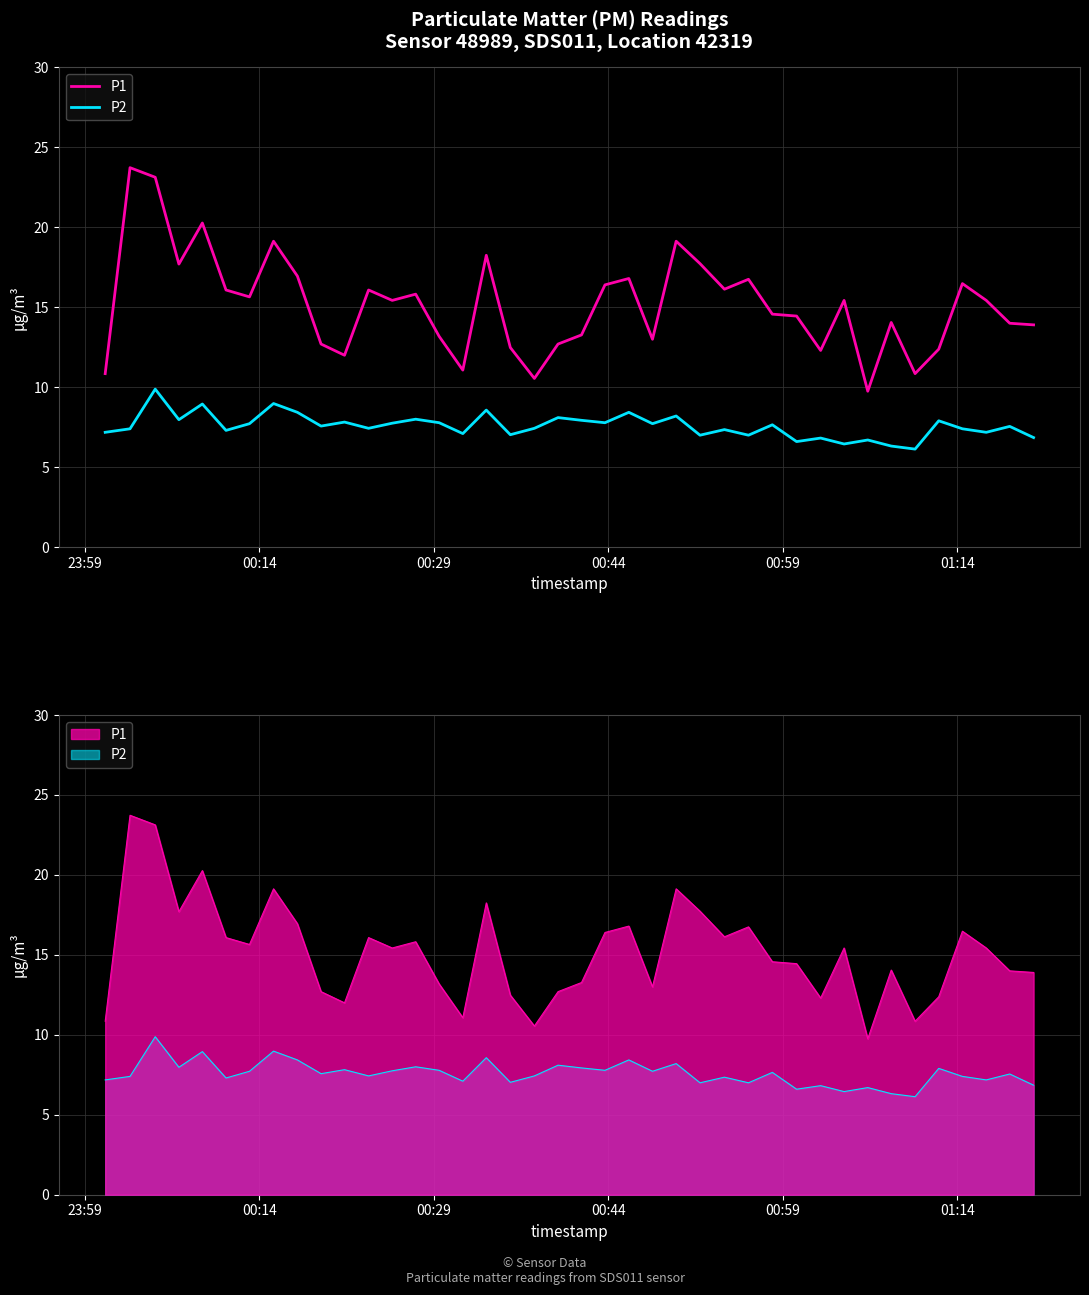

Does the chart display data point markers on the line(s)?

No